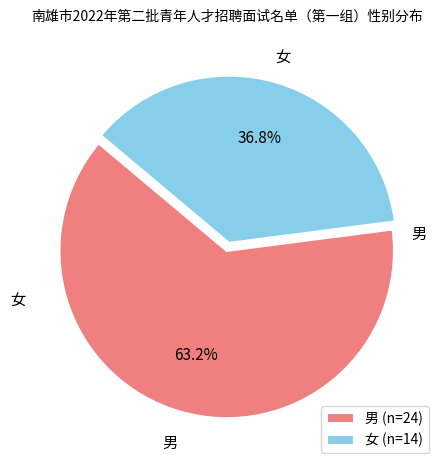

How many segments does this pie chart have?

2